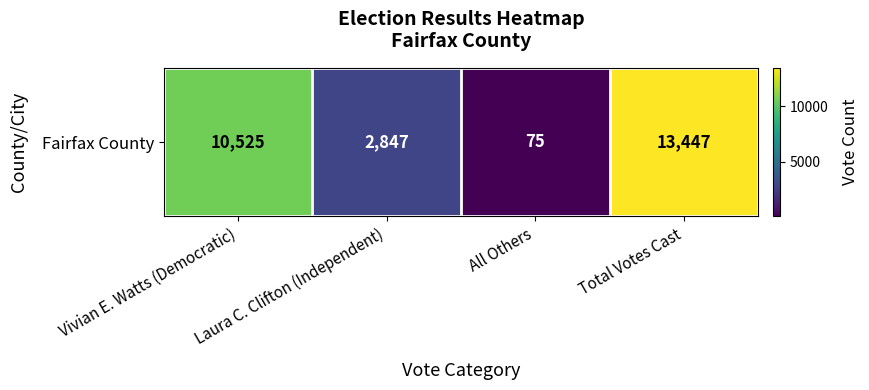

Count the values in the range 2847 to 13447.

3